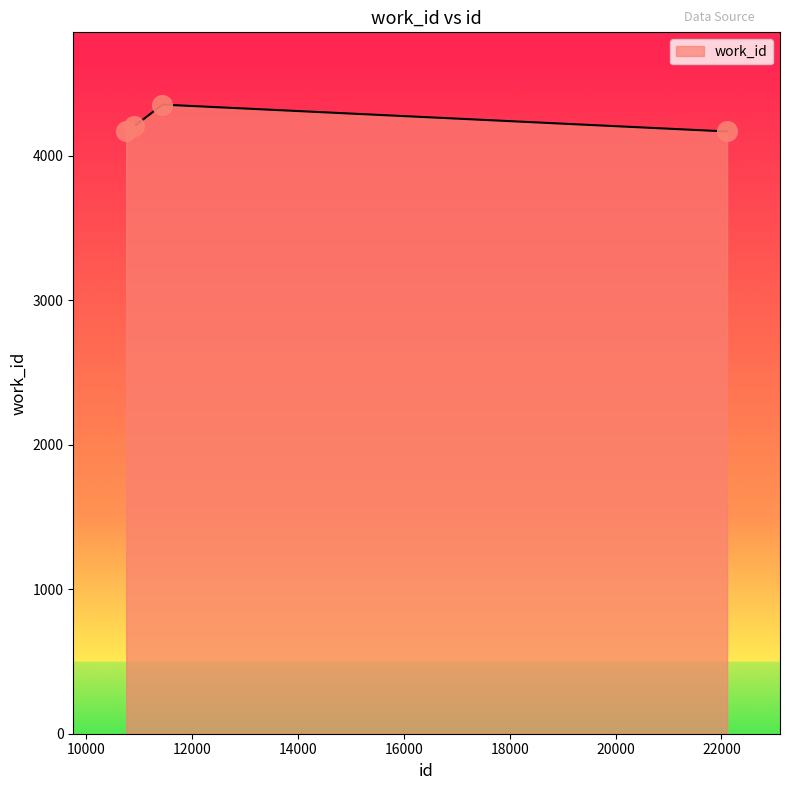

What is the smallest value displayed?

4167